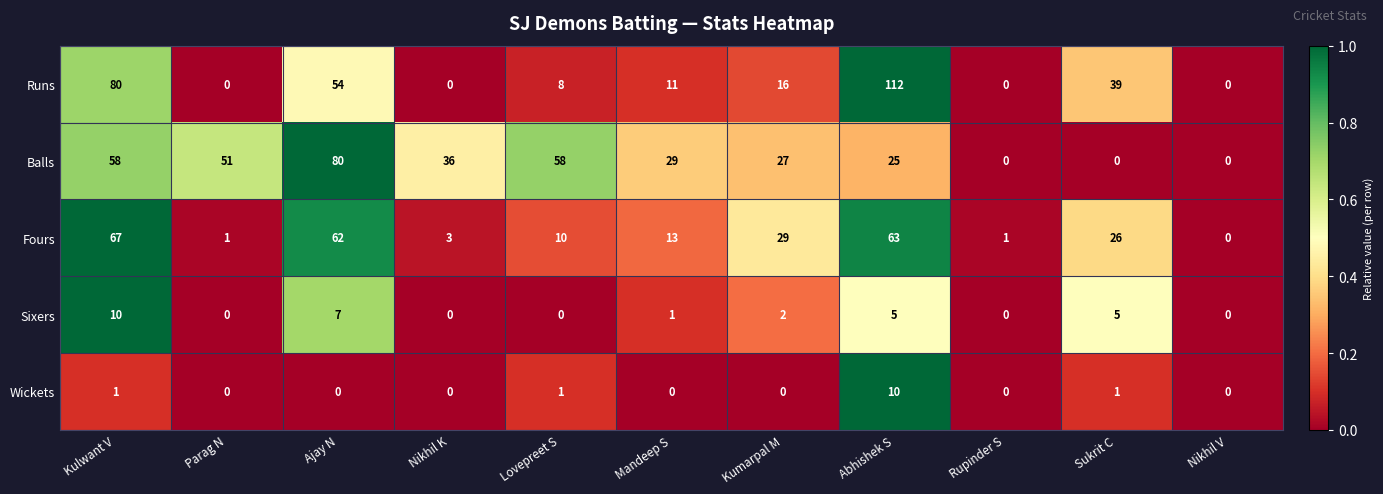

What is the average value of the Runs series?

29